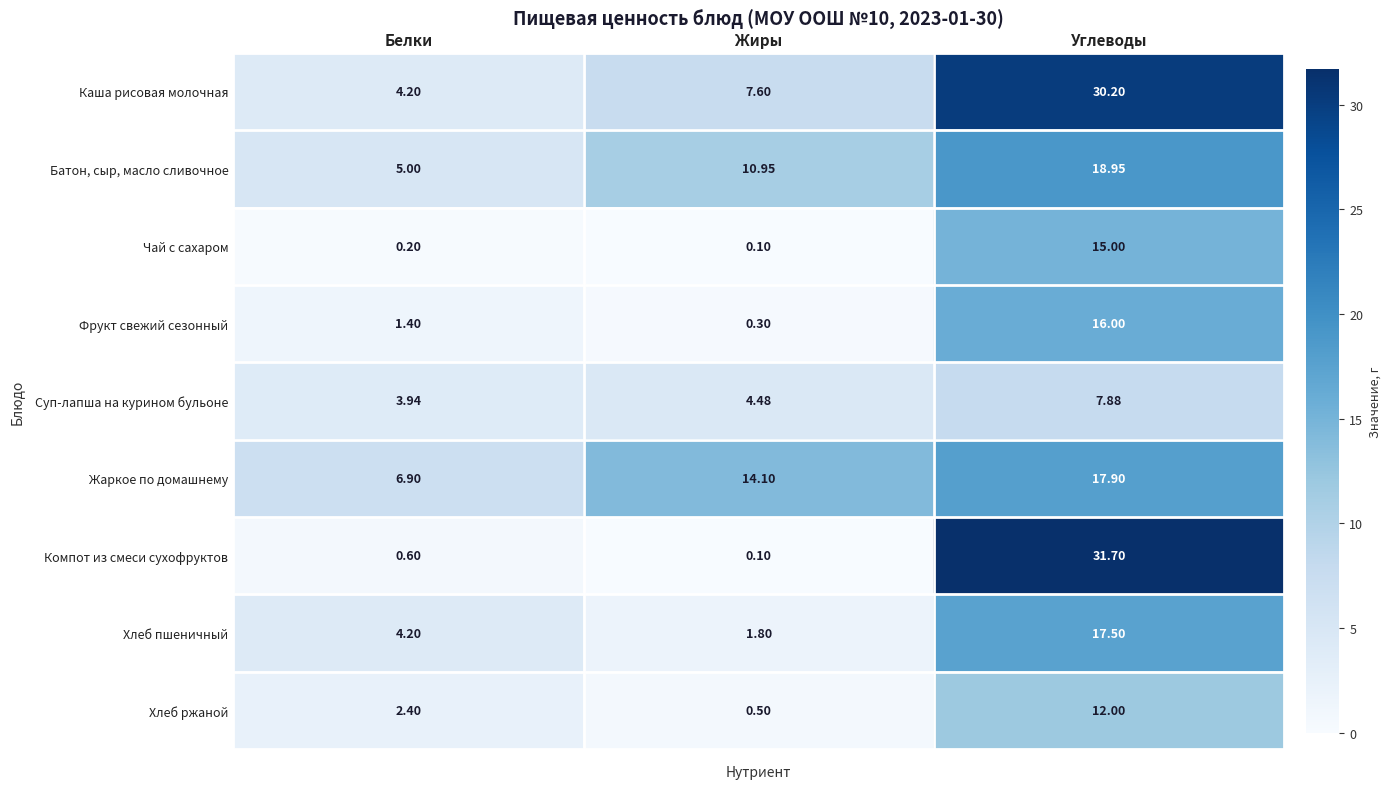

Rank the categories by Каша рисовая молочная value from lowest to highest.

Белки, Жиры, Углеводы